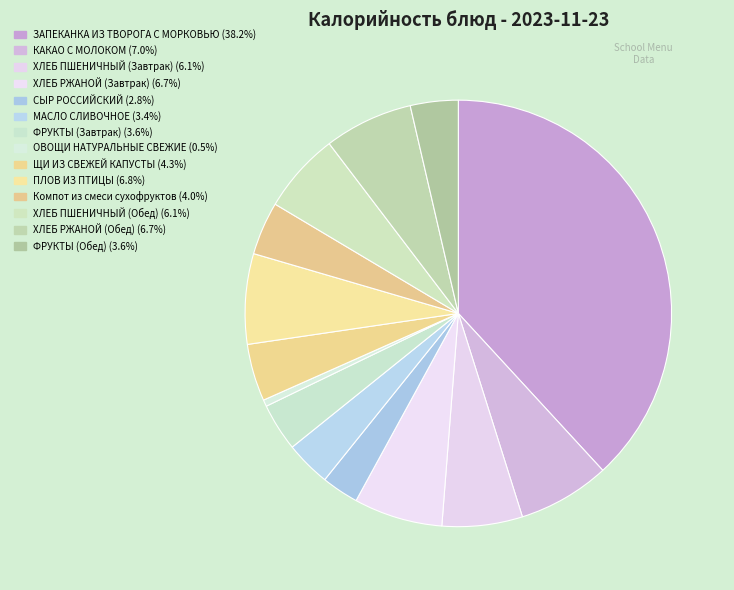

What is the largest slice in the pie chart?

ЗАПЕКАНКА ИЗ ТВОРОГА С МОРКОВЬЮ